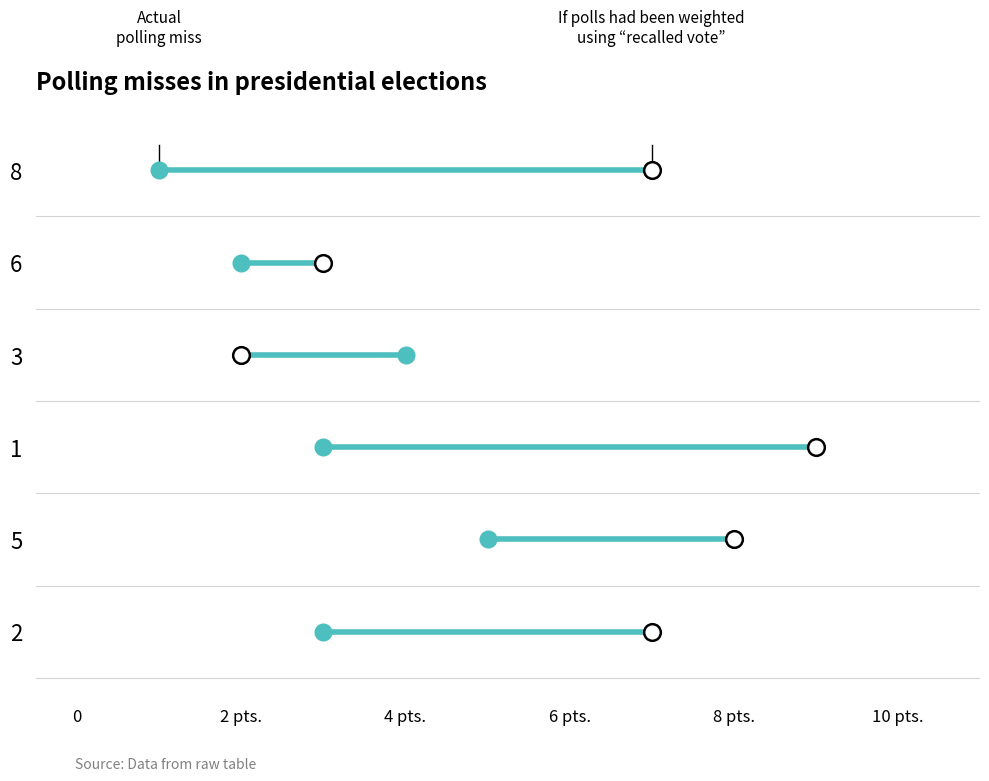

Between 3 and 5, which is larger?

5